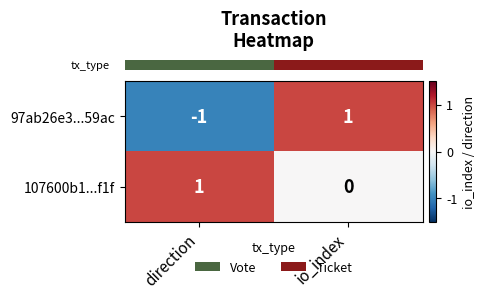

Rank the series at io_index from lowest to highest value.

107600b1...f1f, 97ab26e3...59ac